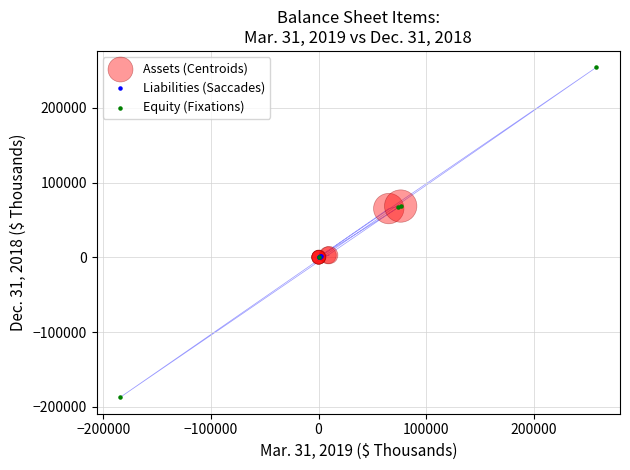

Which series contains the lowest Y value?

Equity (Fixations)